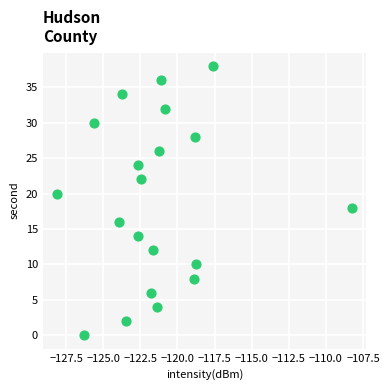

What is the range of Y values (max minus min)?

38